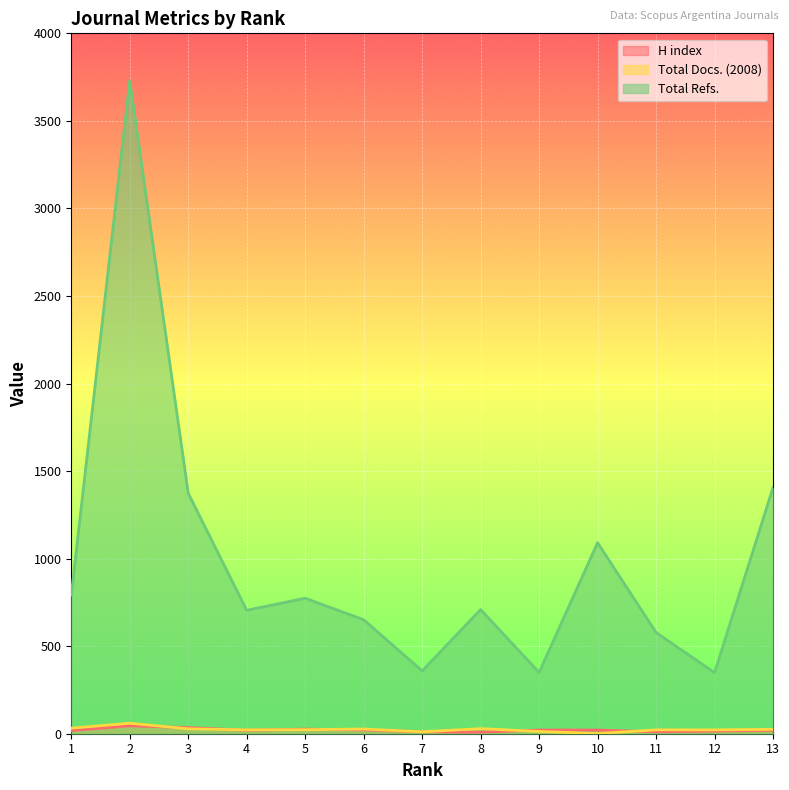

What is the value of the H index point at the 2nd from the left?

45